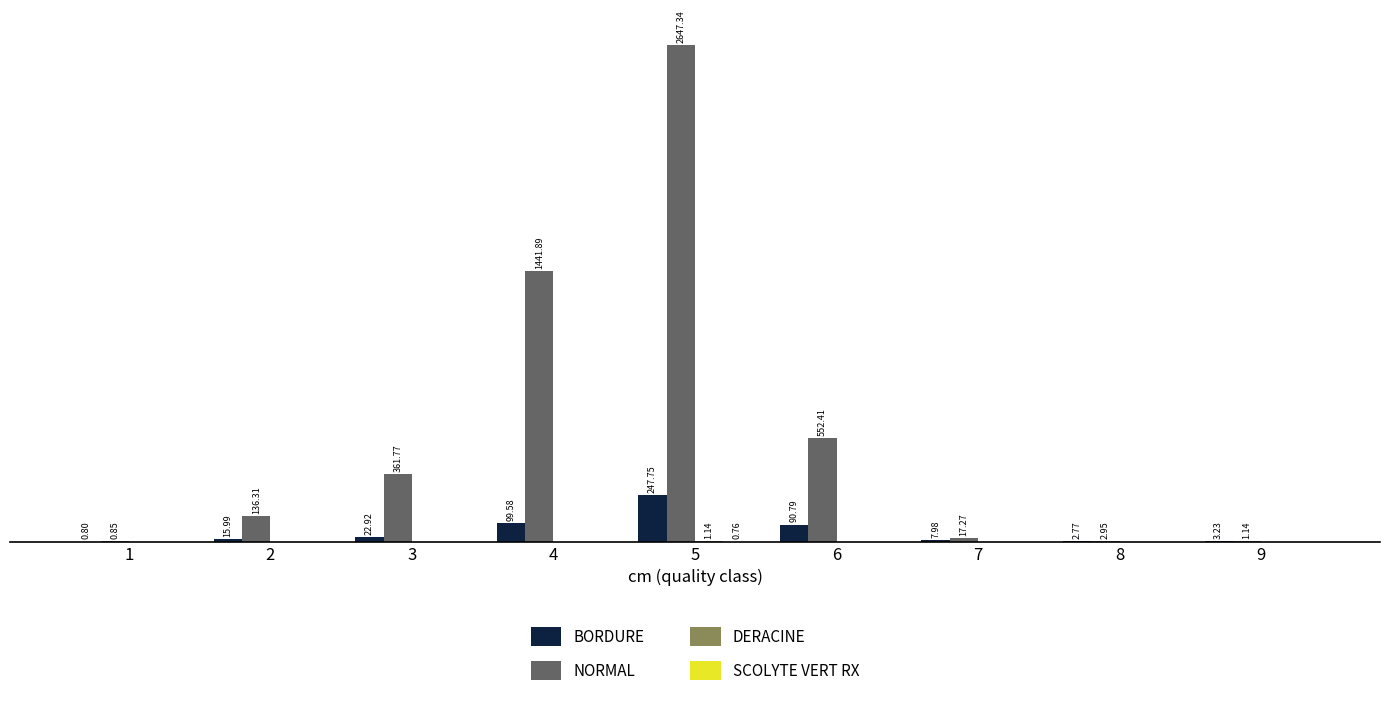

Reading left to right, what are all the values shown in this chart?

BORDURE: 0.8	16.0	22.9	99.6	247.8	90.8	8.0	2.8	3.2
NORMAL: 0.9	136.3	361.8	1441.9	2647.3	552.4	17.3	3.0	1.1
DERACINE: 0.0	0.0	0.0	0.0	1.1	0.0	0.0	0.0	0.0
SCOLYTE VERT RX: 0.0	0.0	0.0	0.0	0.8	0.0	0.0	0.0	0.0